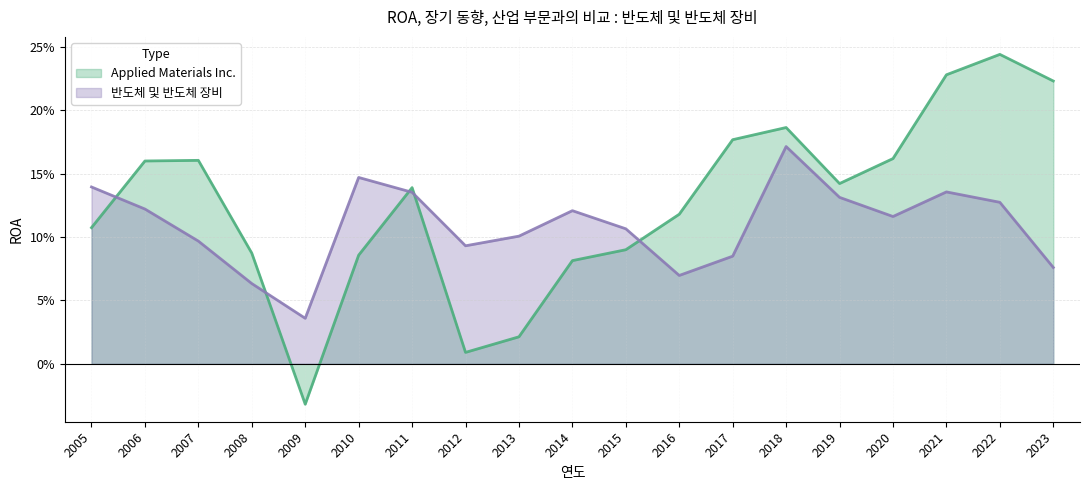

Does the chart have visible grid lines?

Yes